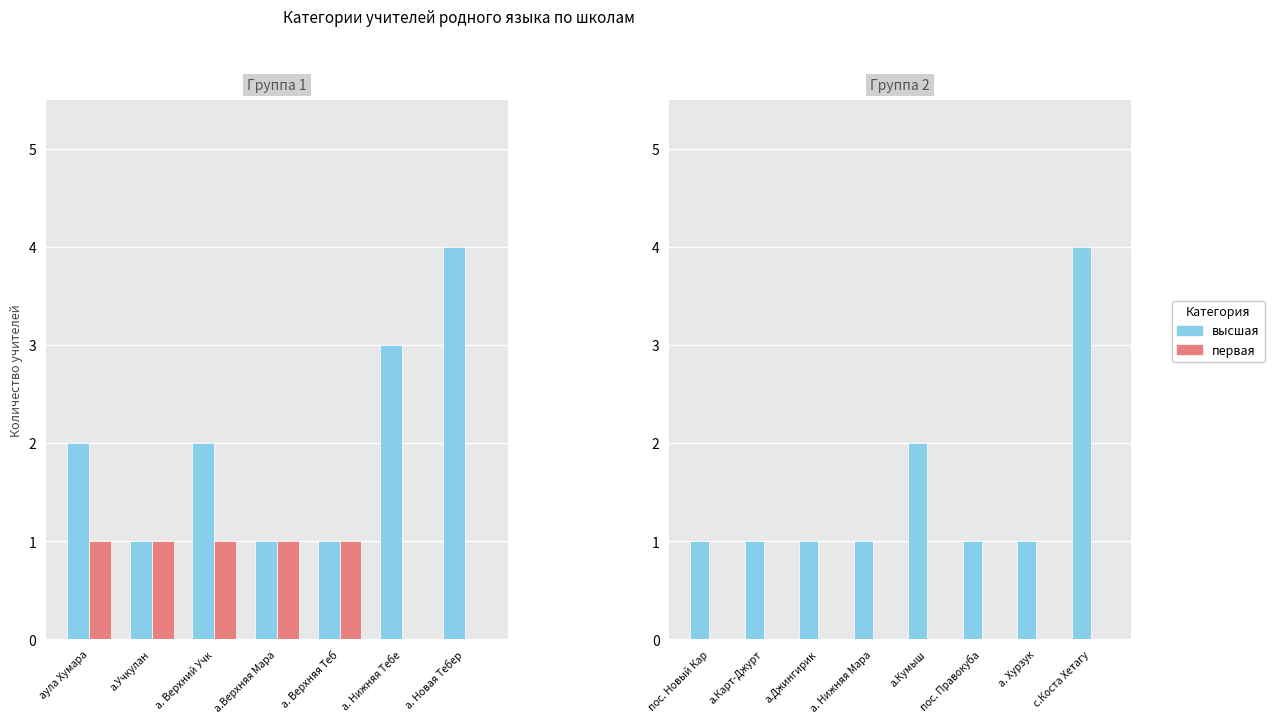

The высшая series shows 2 at а.Джингирик. True or false?

False